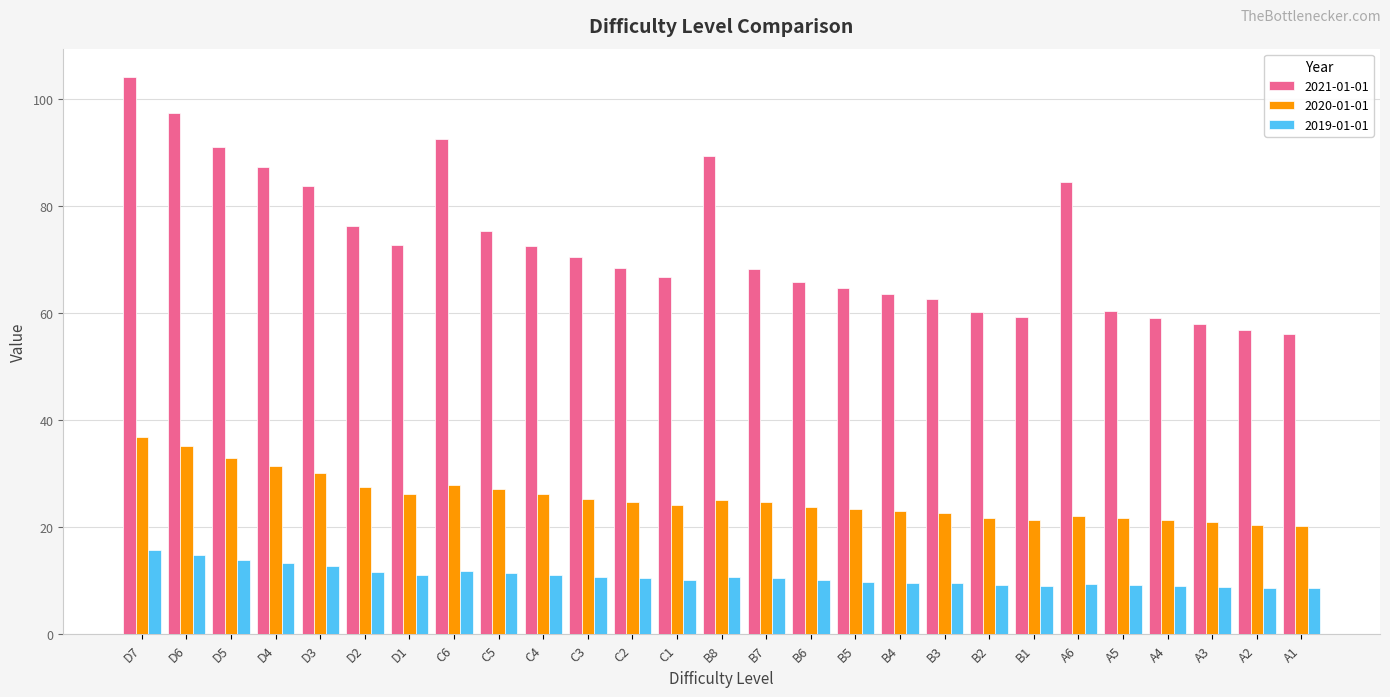

List the series in order of their peak value, highest first.

2021-01-01, 2020-01-01, 2019-01-01